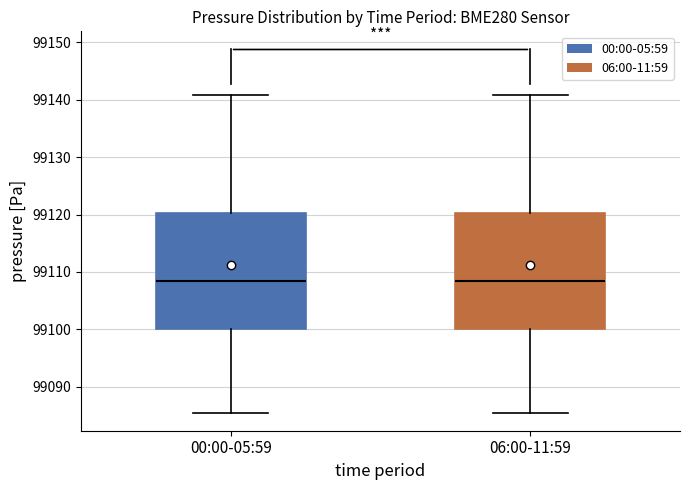

Reading left to right, read every box against the y-axis: the position of its median line, the range the box covers, and the ends of its whiskers. The values are not printed on the chart, so give them approximately, as read against the axis.

00:00-05:59: median 99108, box 99100 to 99120, whiskers 99086 to 99141
06:00-11:59: median 99108, box 99100 to 99120, whiskers 99086 to 99141